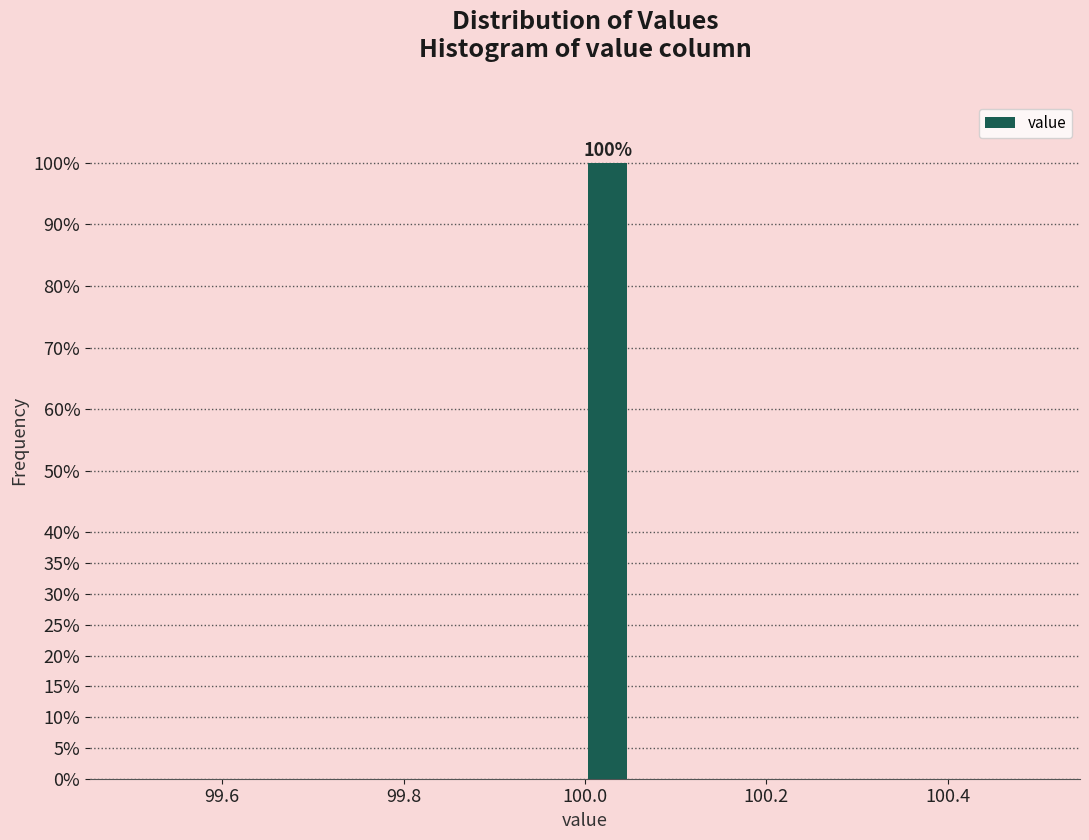

Around what value on the x-axis is the tallest bar? Give the approximate position of its centre, as read against the axis.

100.02